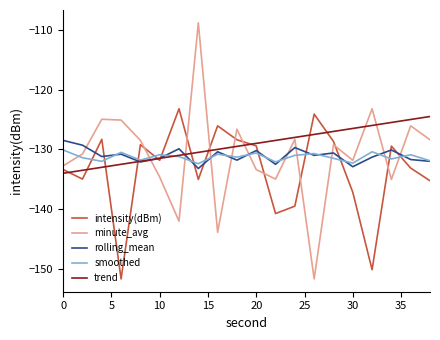

True or false: minute_avg has more than 0 interior local peaks.

True